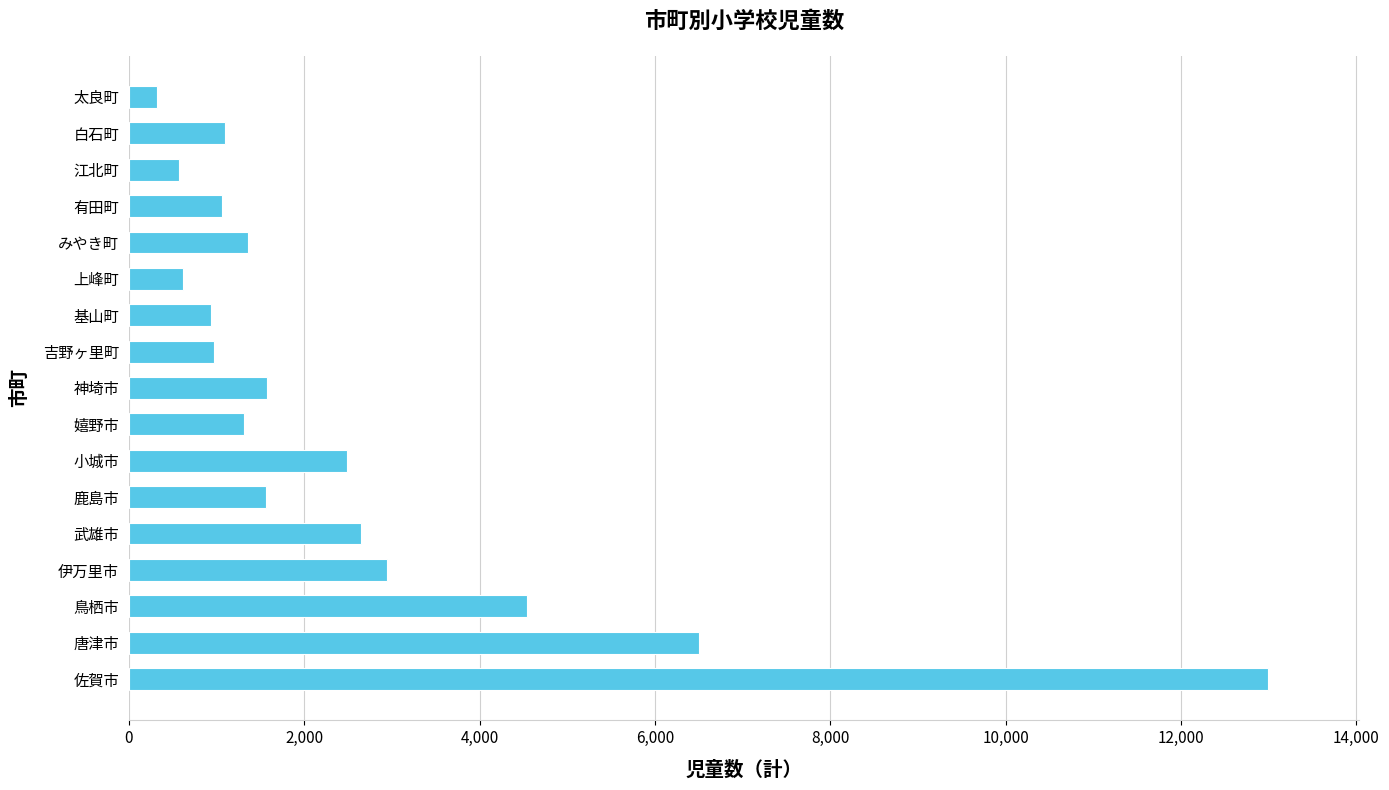

What value does the data have at みやき町?

1357